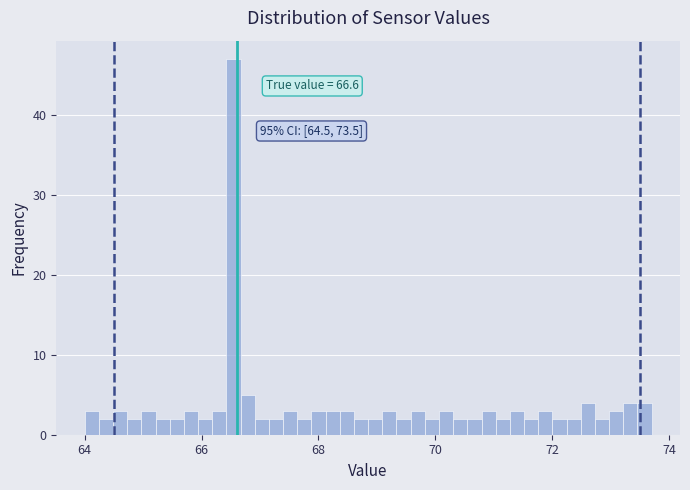

Read against the x-axis, roughly where is the centre of the tallest bar?

66.6